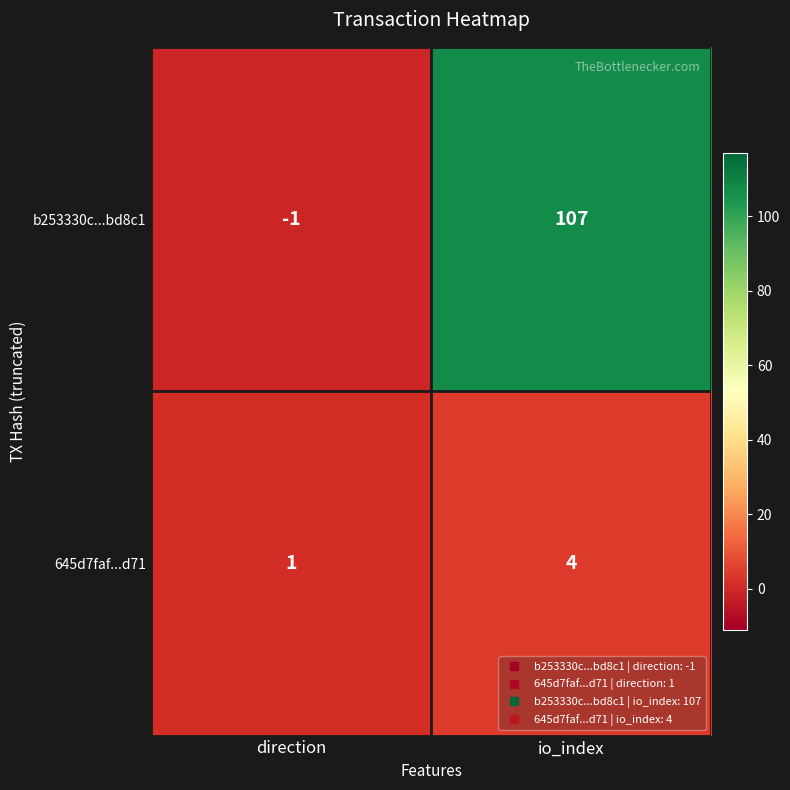

What is the sum of all b253330c...bd8c1 values?

106